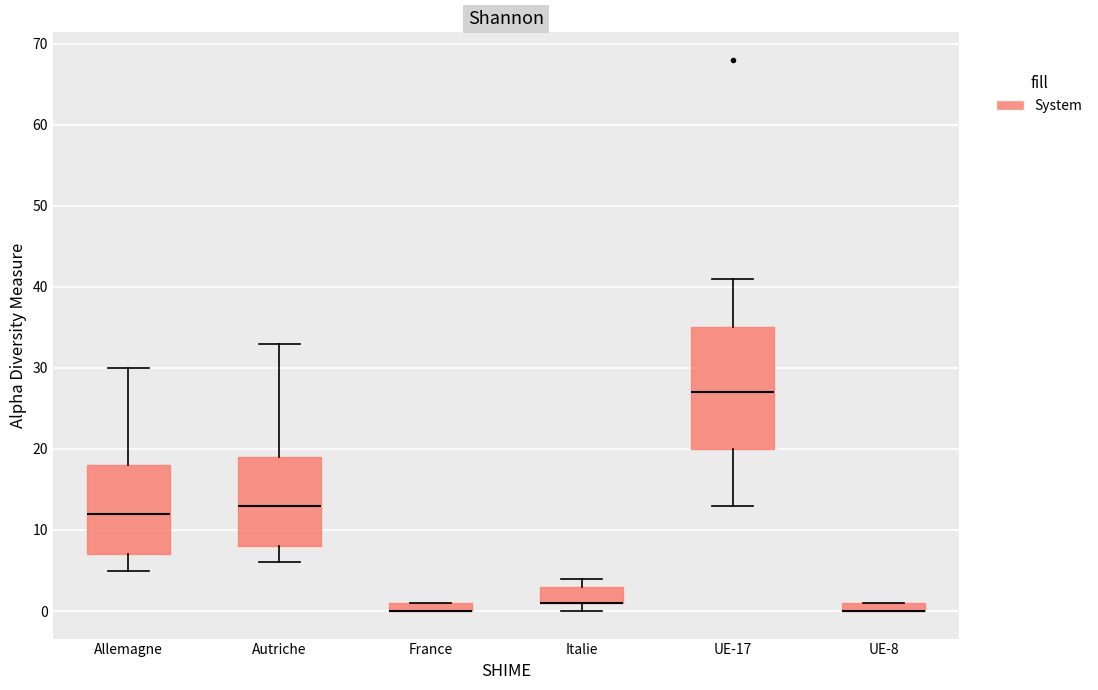

Which box is the tallest, from its lower edge to its upper edge?

UE-17